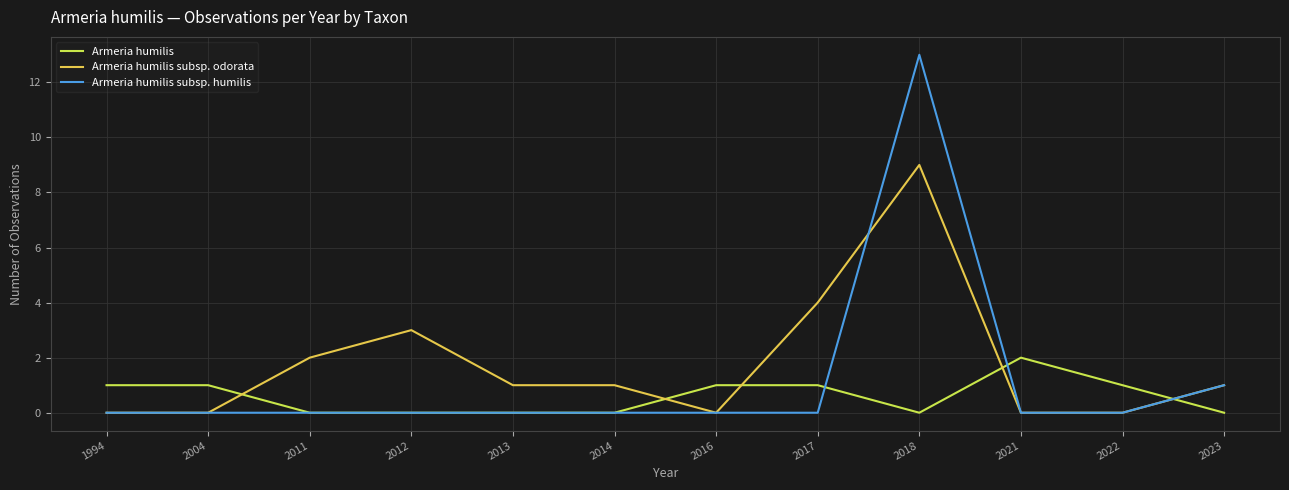

How many lines are shown in the chart?

3